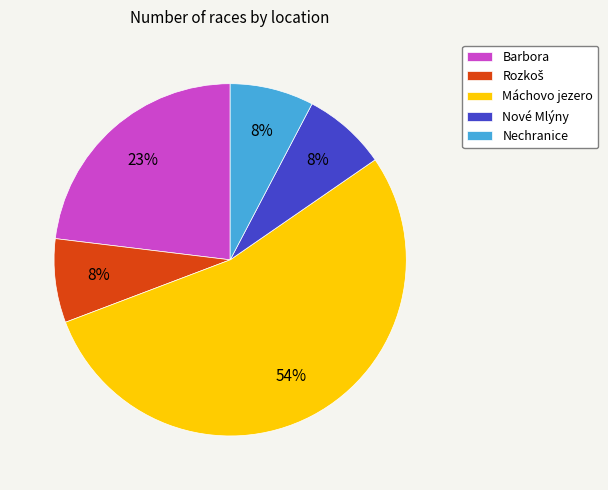

The Nechranice slice represents 8% of the pie. True or false?

True